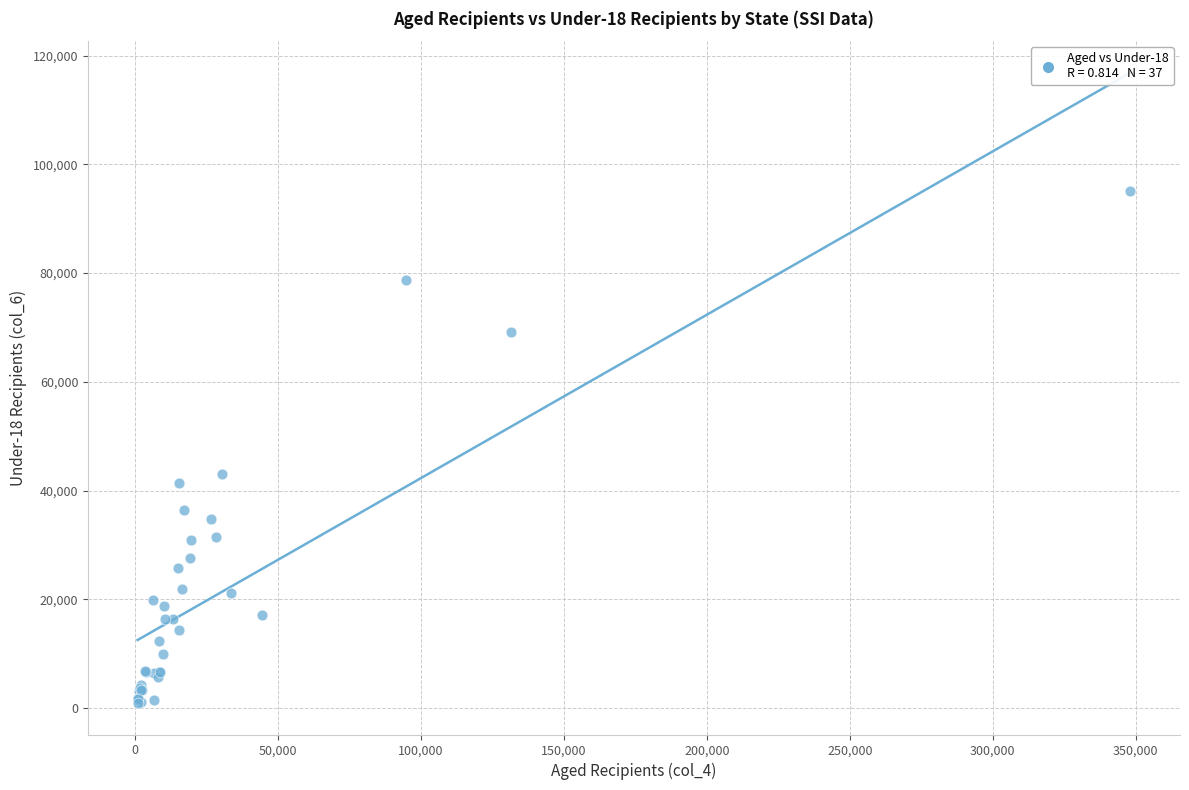

What Y value in the scatter plot is closest to 47969?

43103